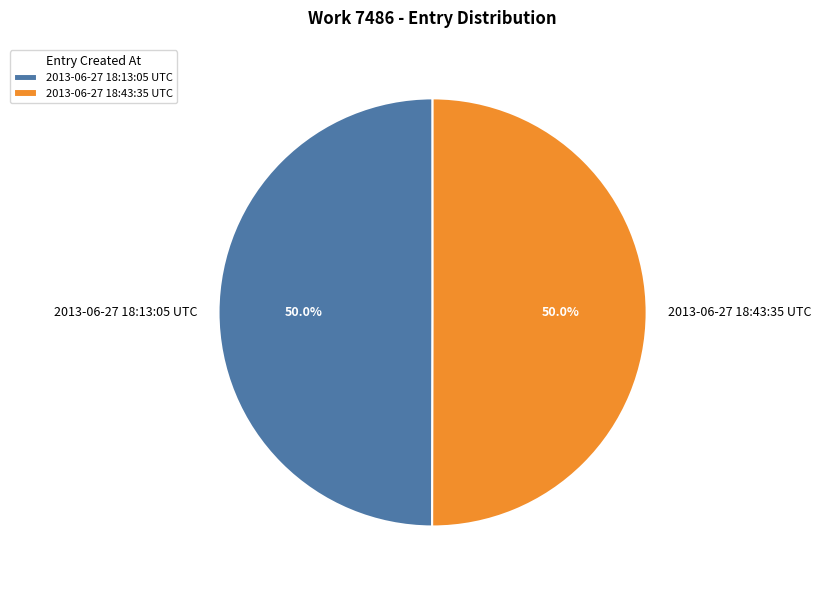

How many segments does this pie chart have?

2